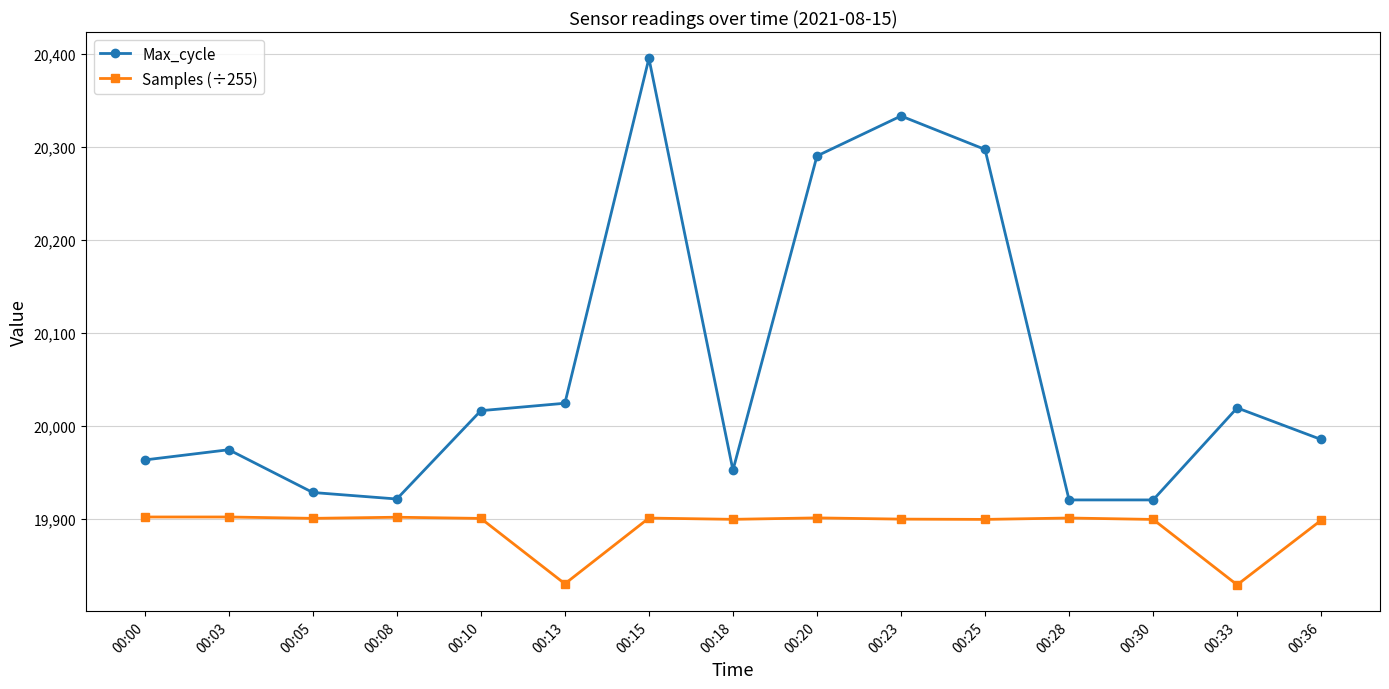

What is the average value of the Max_cycle series?

20062.5